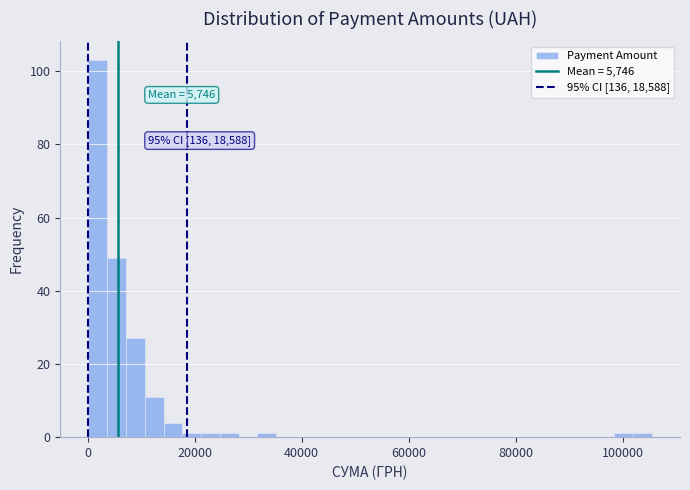

Read against the x-axis, roughly where is the centre of the tallest bar?

2000